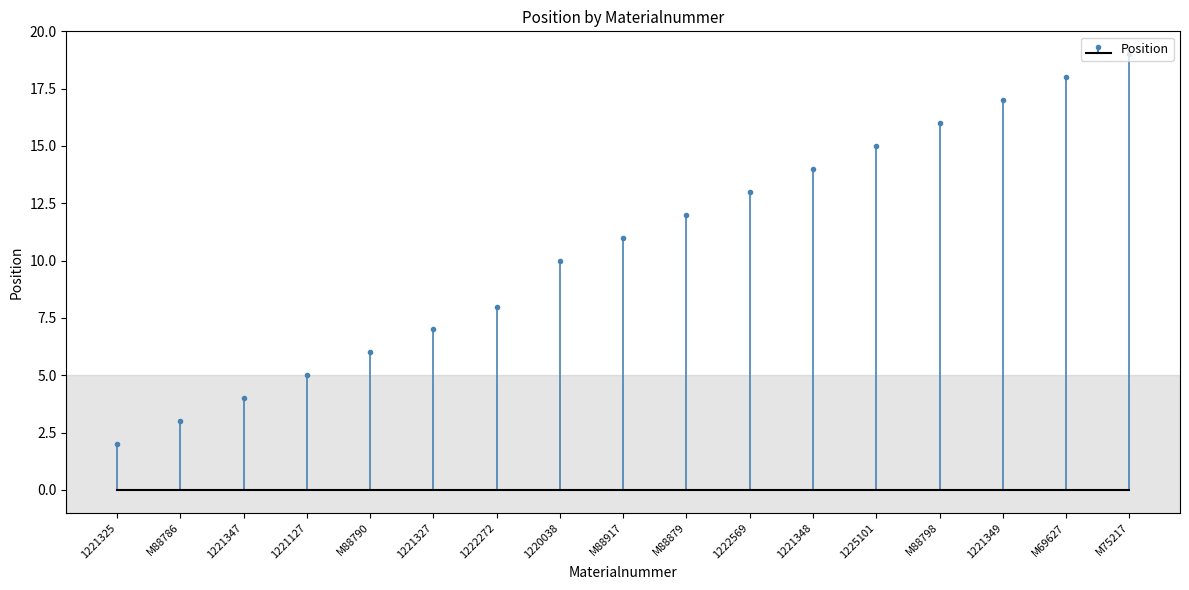

What is the label of the 11th bar from the left?

1222569